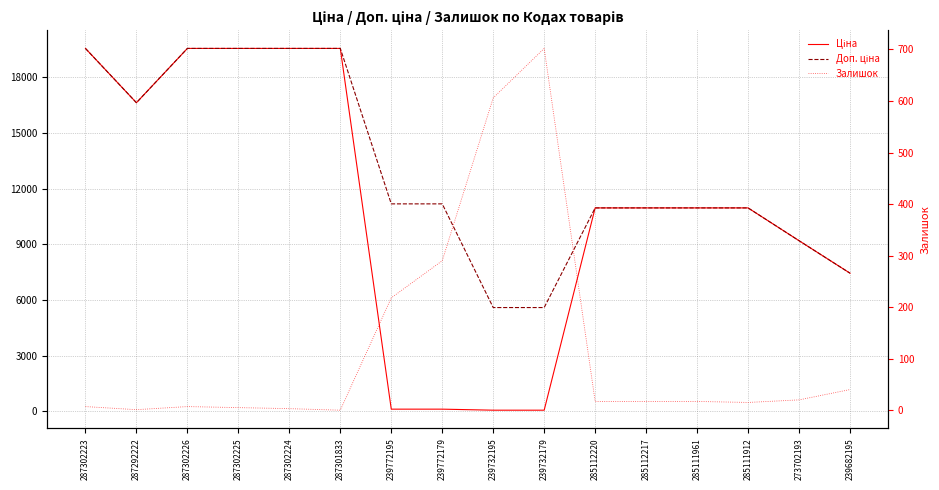

The Ціна series shows 34182.6 at 287302226. True or false?

False